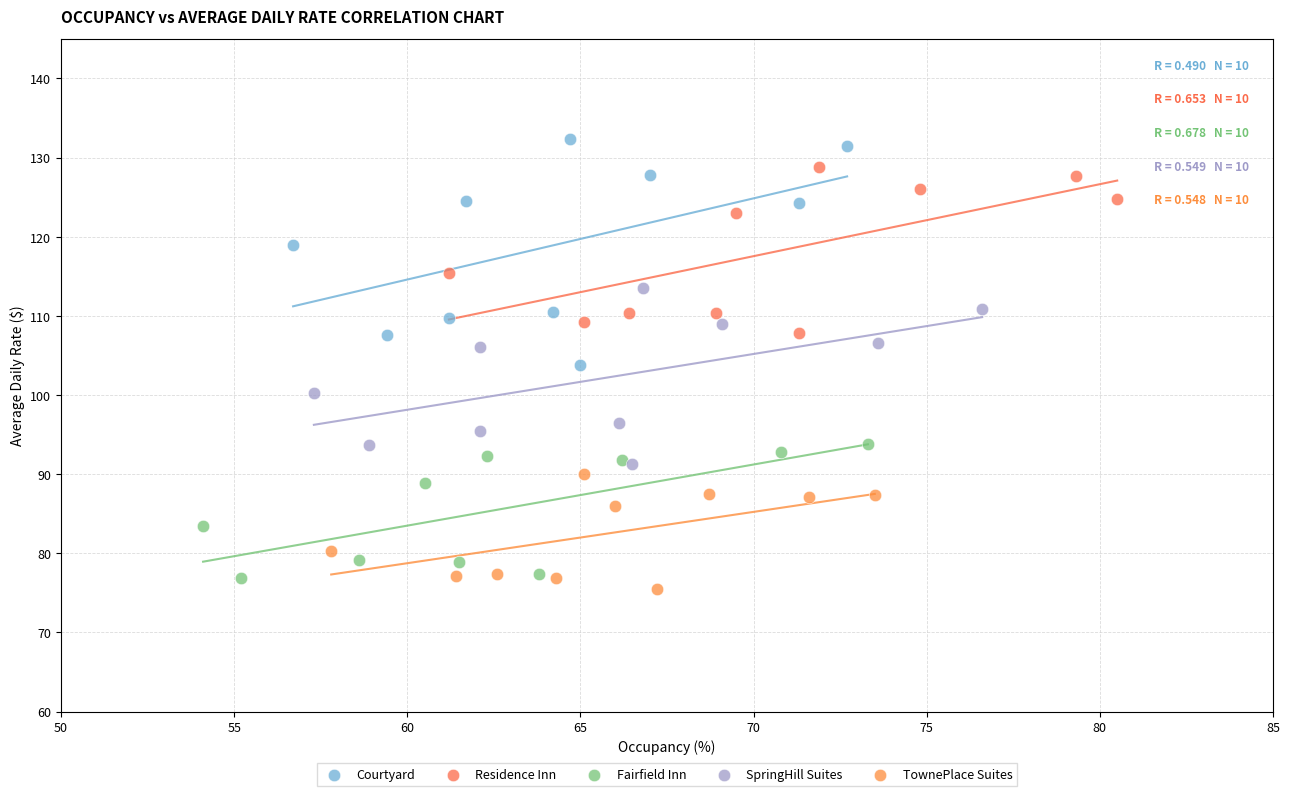

Which series reaches the maximum Y coordinate?

Courtyard